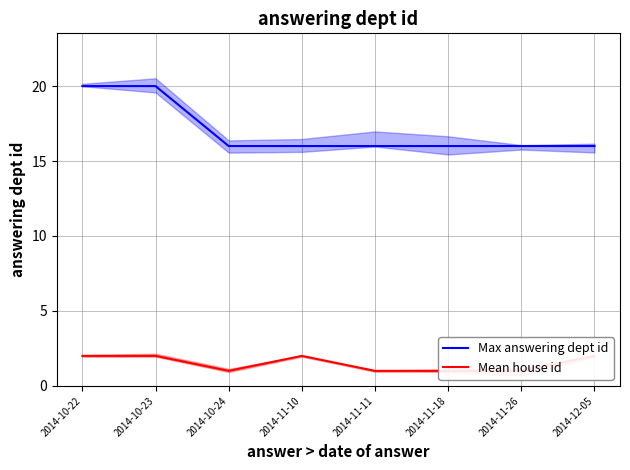

Which has a higher value, 2014-10-23 or 2014-11-10?

2014-10-23